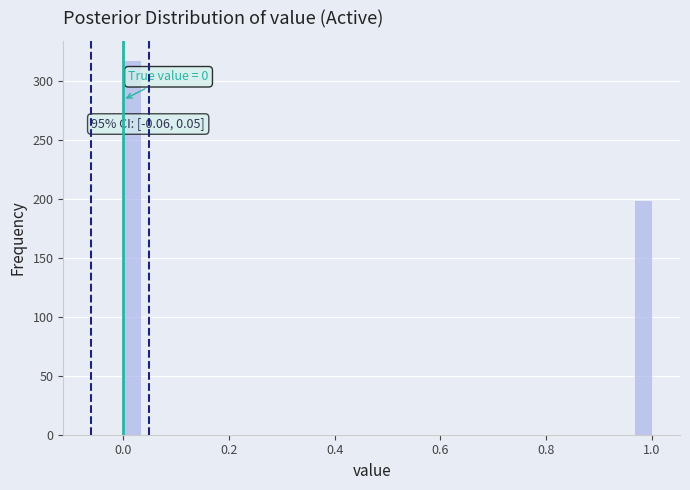

Around what value on the x-axis is the tallest bar? Give the approximate position of its centre, as read against the axis.

0.02